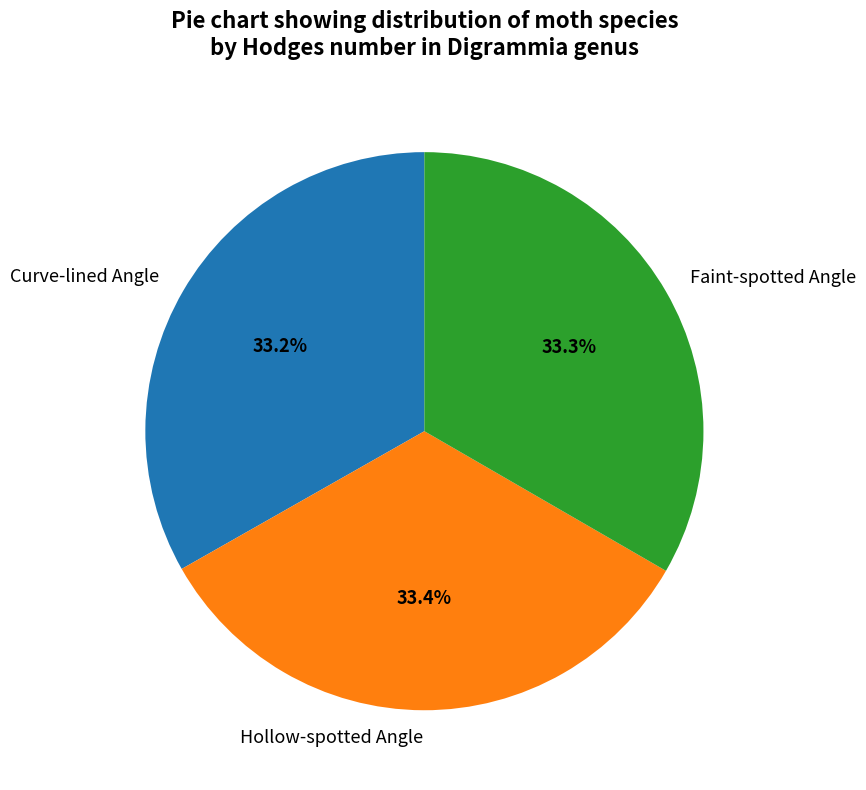

What is the ratio of the value at Faint-spotted Angle to the value at Hollow-spotted Angle?

1.0